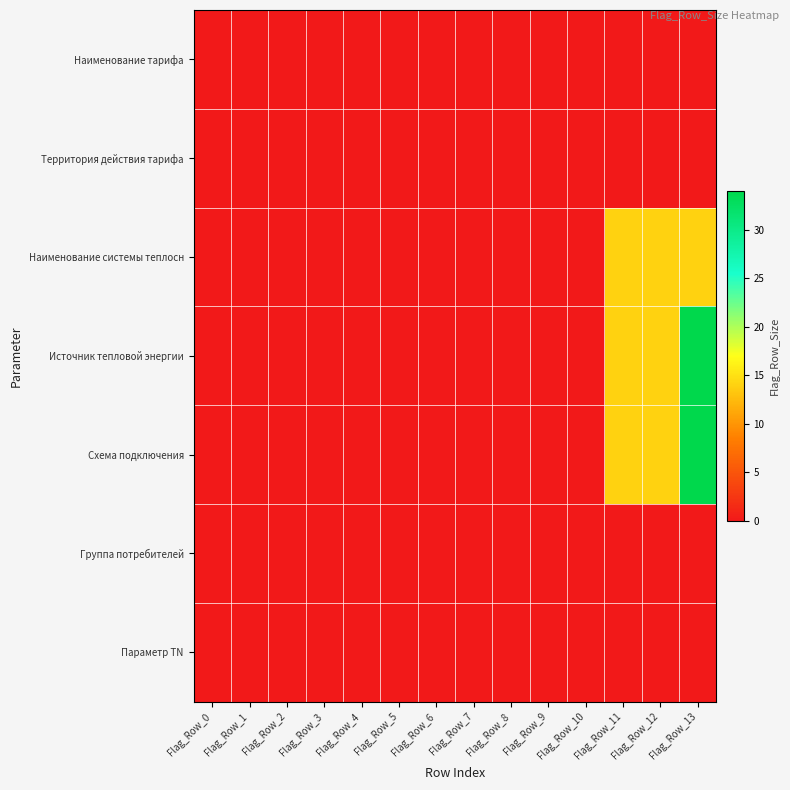

Rank the series by their maximum value, from highest to lowest.

Источник тепловой энергии, Схема подключения, Наименование системы теплосн, Наименование тарифа, Территория действия тарифа, Группа потребителей, Параметр TN